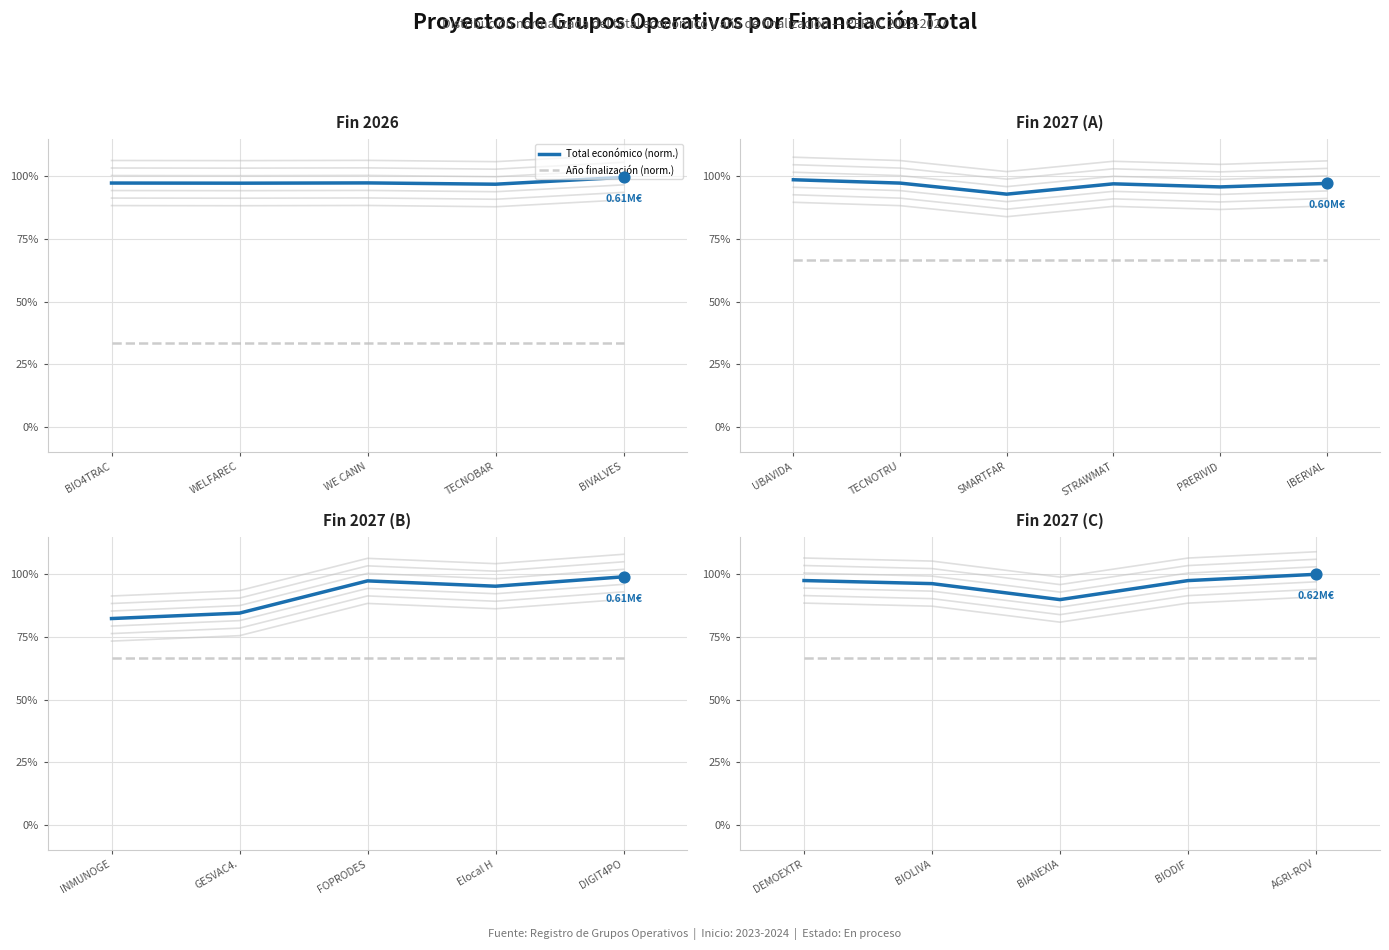

Which series reaches the minimum Y coordinate?

Año finalización (norm.)